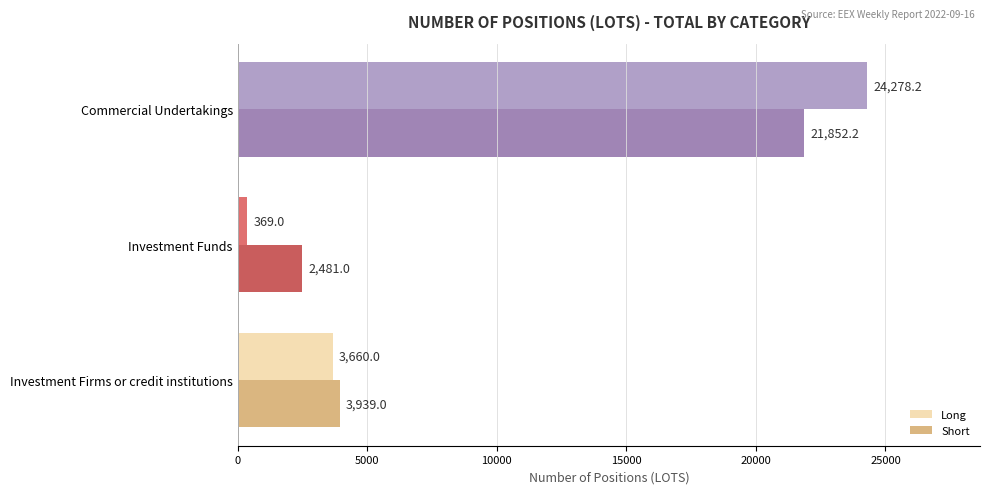

What is the minimum value for Long?

369.0